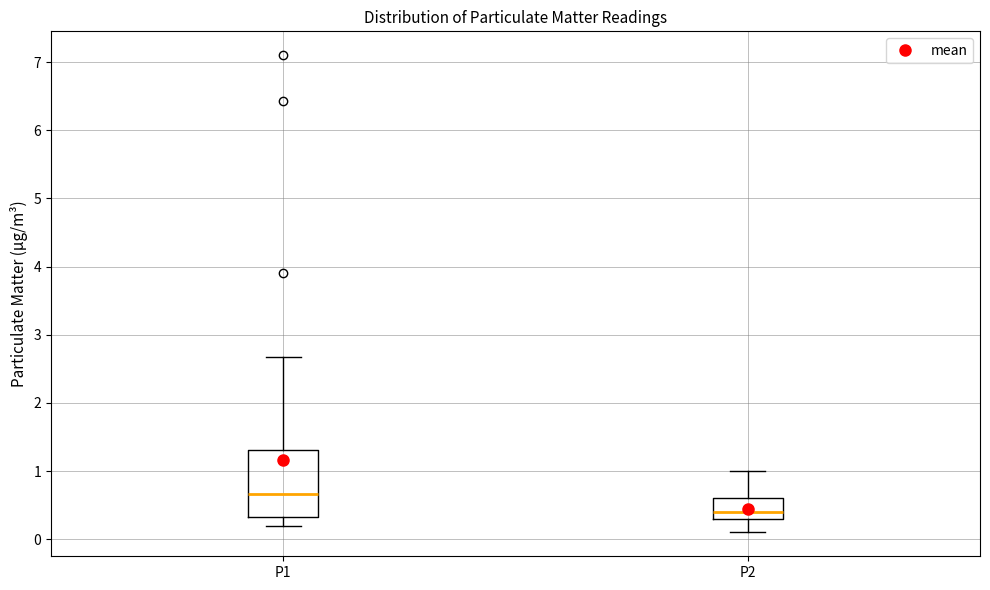

Where does the median line of the box for P1 sit on the y-axis? The values are not printed on the chart, so give them approximately, as read against the axis.

0.7